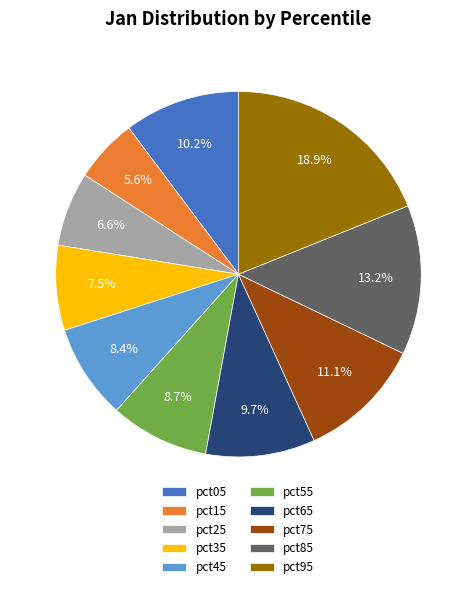

Between pct05 and pct35, which is larger?

pct05